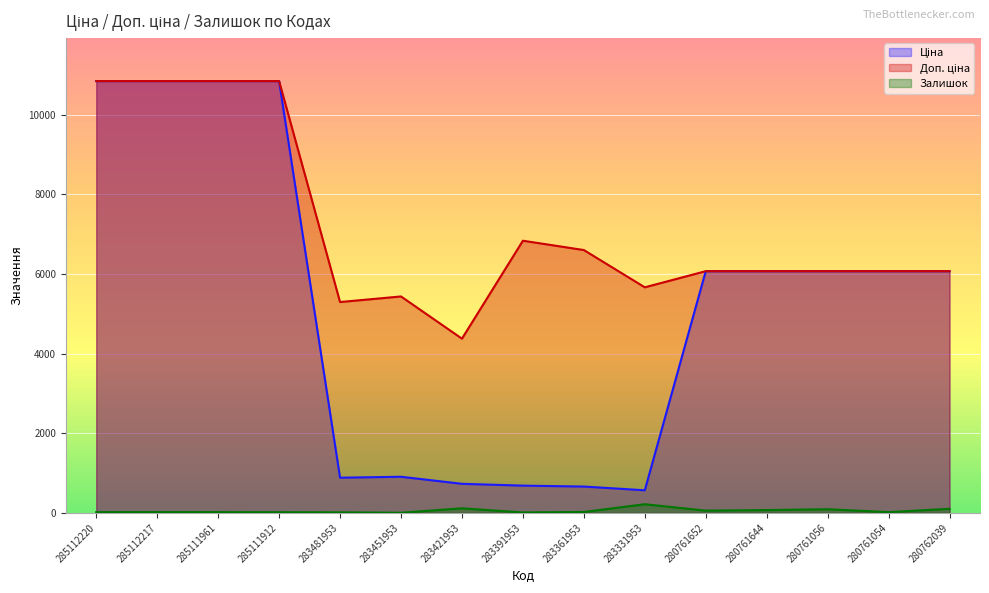

What are all the series names shown in the legend?

Ціна, Доп. ціна, Залишок